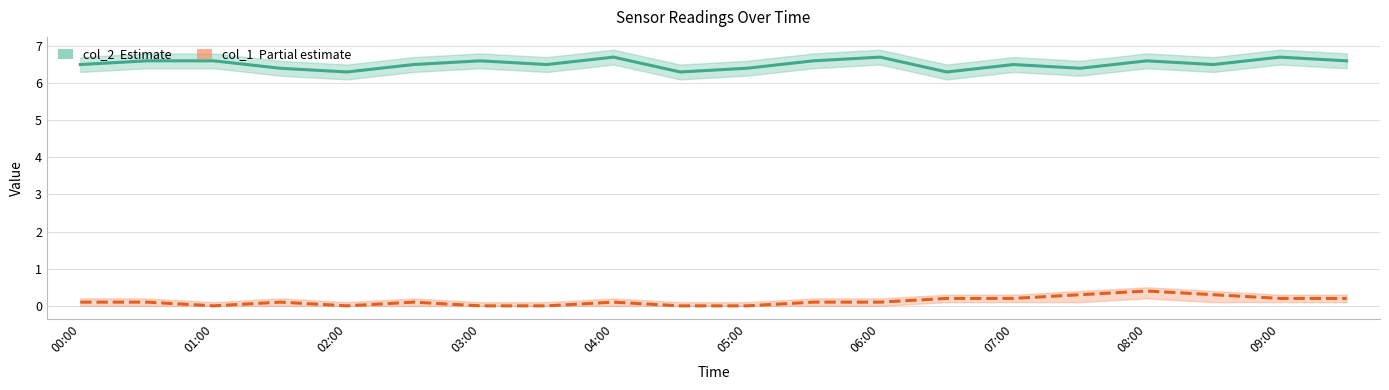

Reading right to left, extract all data points from this chart.

col_2 (Estimate): 6.6	6.7	6.5	6.6	6.4	6.5	6.3	6.7	6.6	6.4	6.3	6.7	6.5	6.6	6.5	6.3	6.4	6.6	6.6	6.5
col_1 (Partial estimate): 0.2	0.2	0.3	0.4	0.3	0.2	0.2	0.1	0.1	0.0	0.0	0.1	0.0	0.0	0.1	0.0	0.1	0.0	0.1	0.1